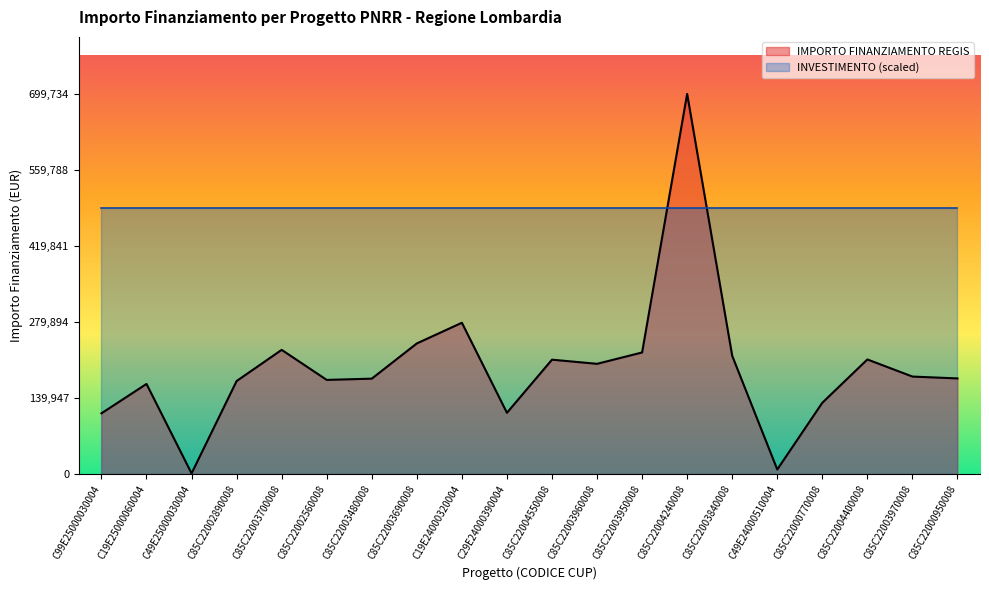

Does the chart display data point markers on the line(s)?

No